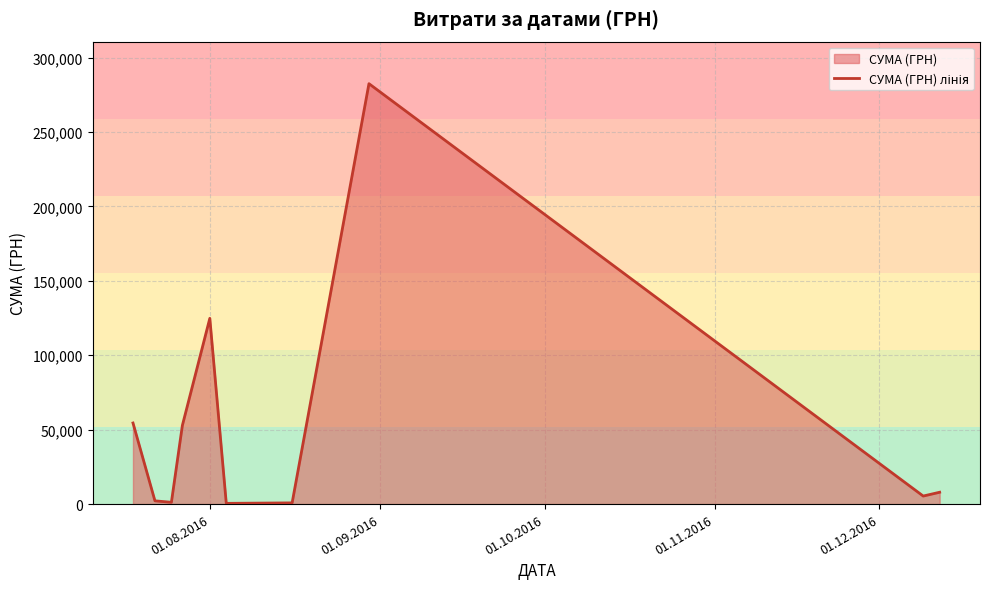

Does the chart have visible grid lines?

Yes